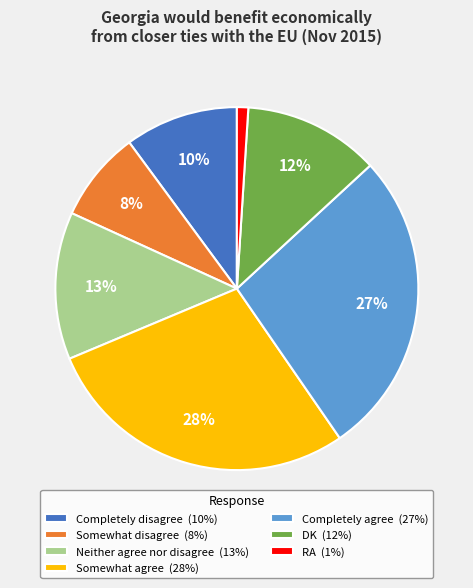

True or false: Completely agree accounts for 27% of the total.

True